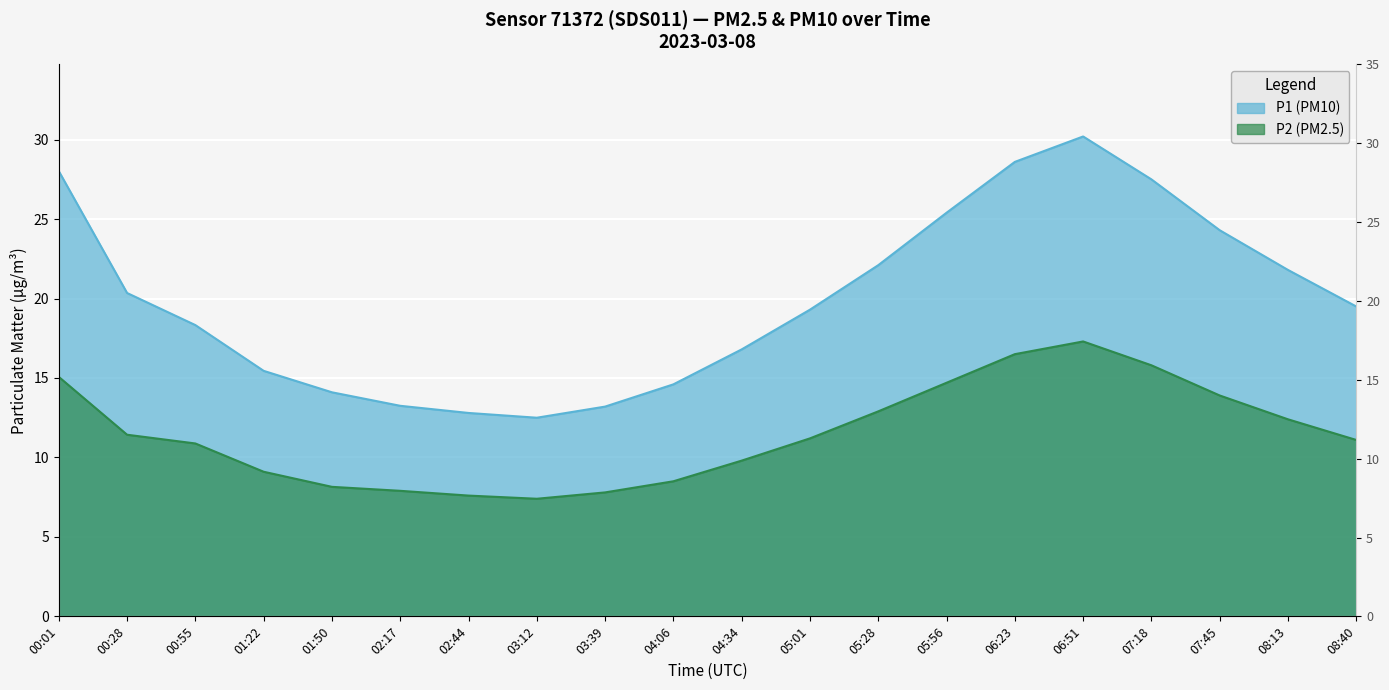

What is the lowest value of the P1 series?

12.5